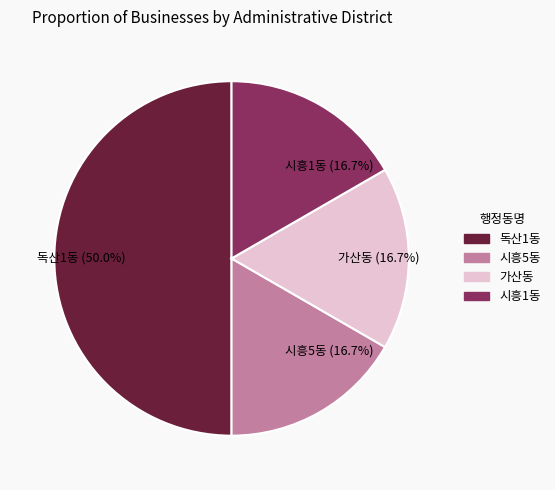

To the nearest percent, what is the combined percentage of 독산1동 and 시흥5동?

67%